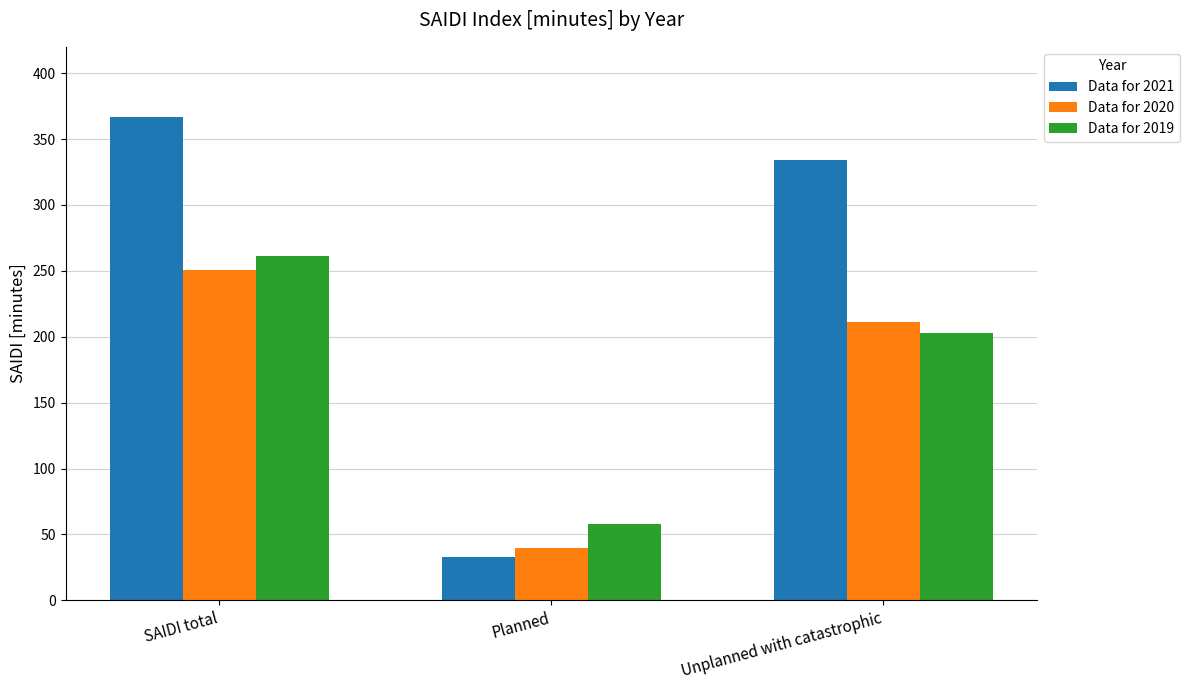

Which series changed the most between Planned and Unplanned with catastrophic?

Data for 2021